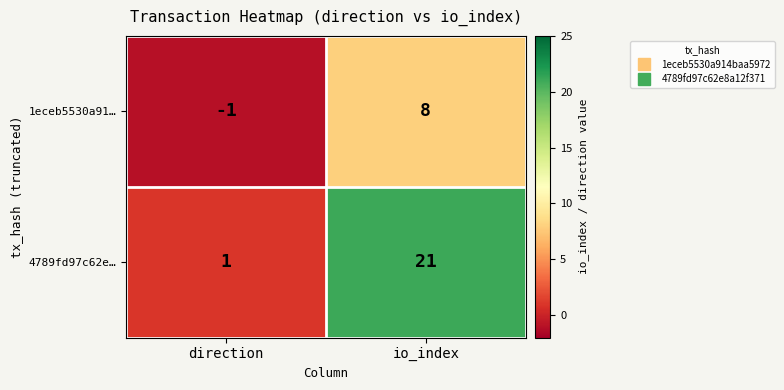

Where is 4789fd97c62e… nearest to the value 11?

direction